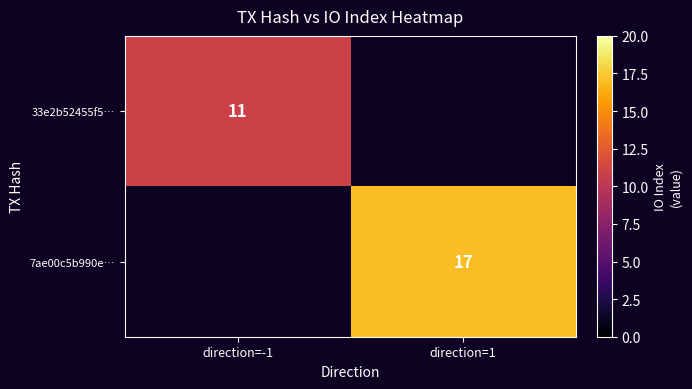

The 7ae00c5b990e… series shows 7 at direction=1. True or false?

False